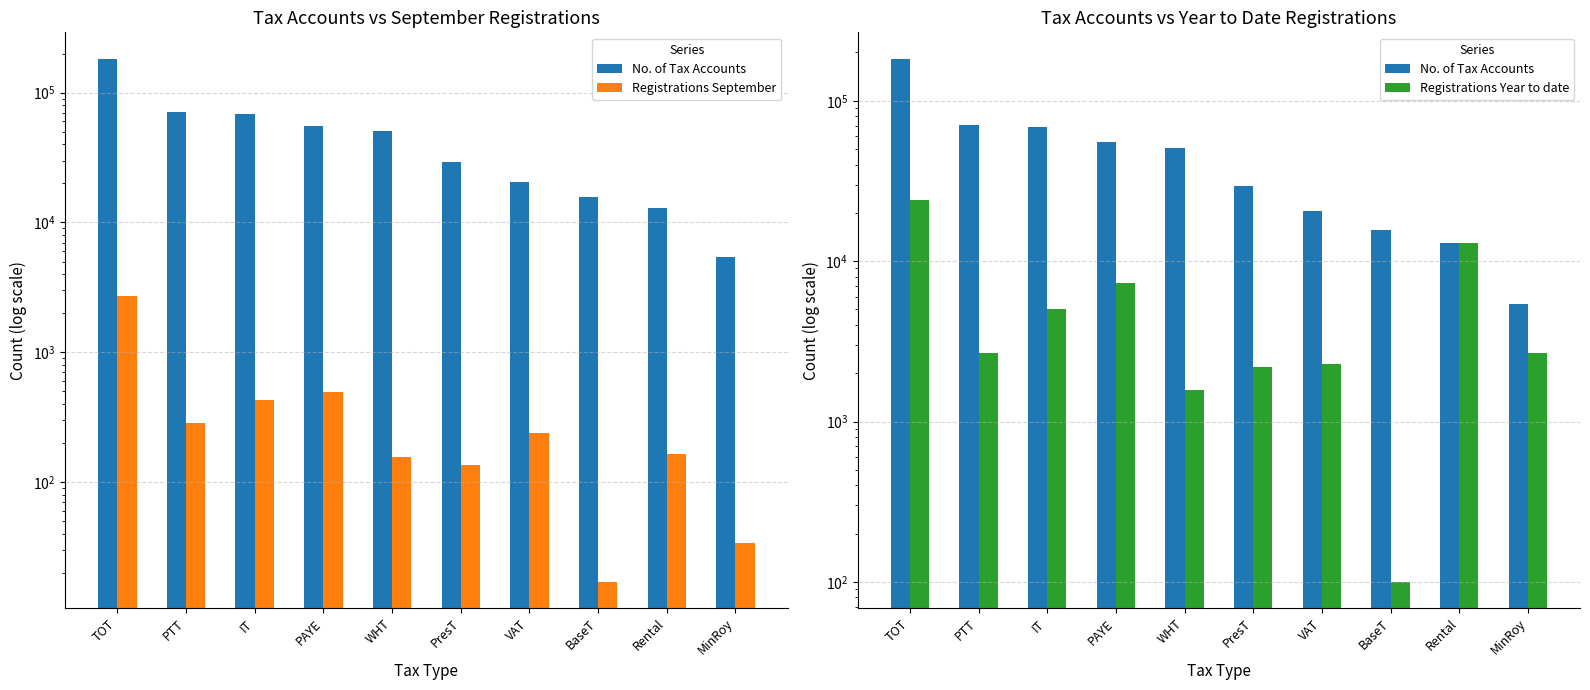

At which category is the sum across all series the highest?

TOT